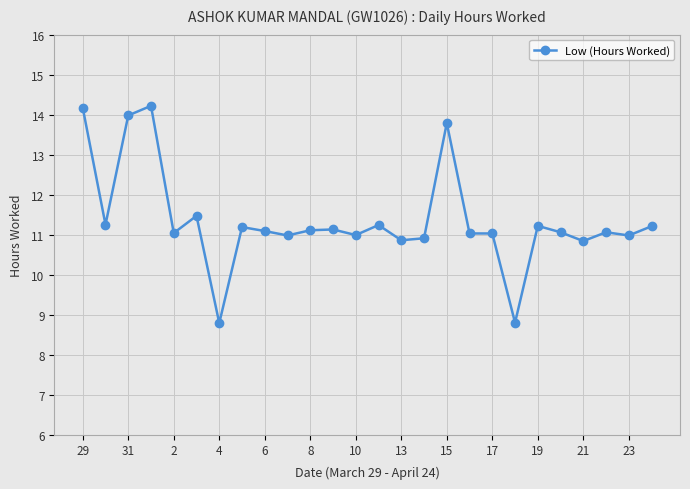

True or false: there are more than 0 points higher than both neighbors.

True